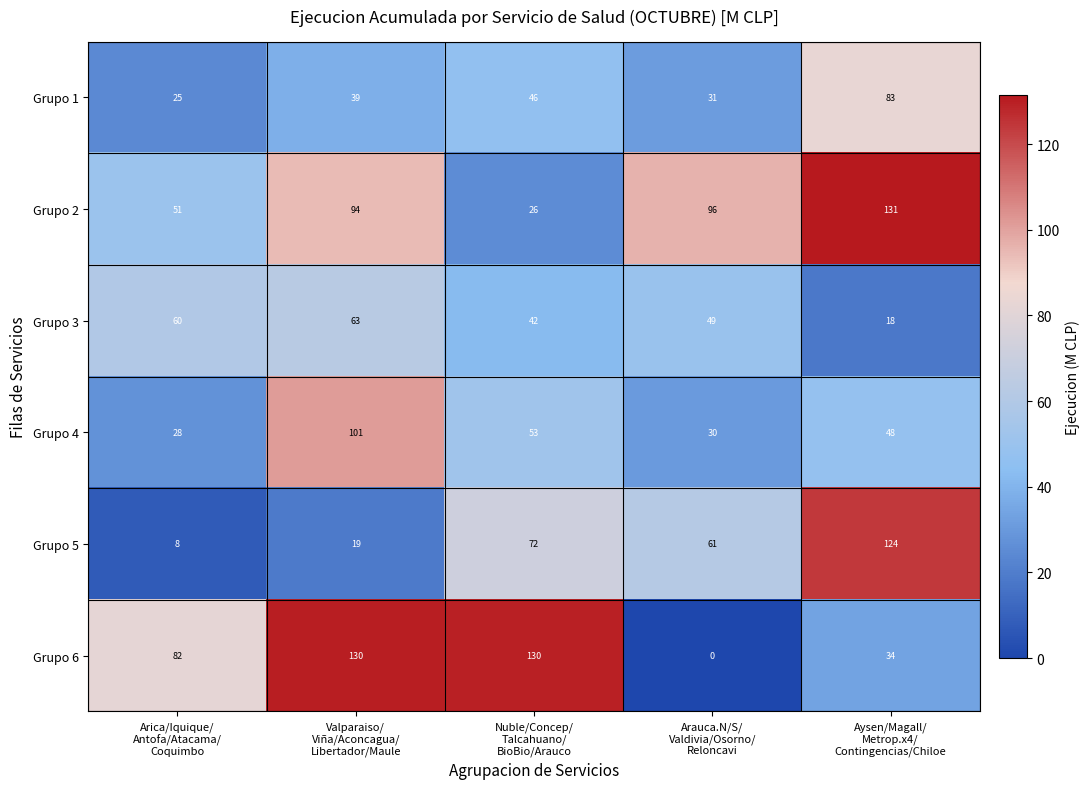

Rank the series by their maximum value, from highest to lowest.

Grupo 2, Grupo 6, Grupo 5, Grupo 4, Grupo 1, Grupo 3